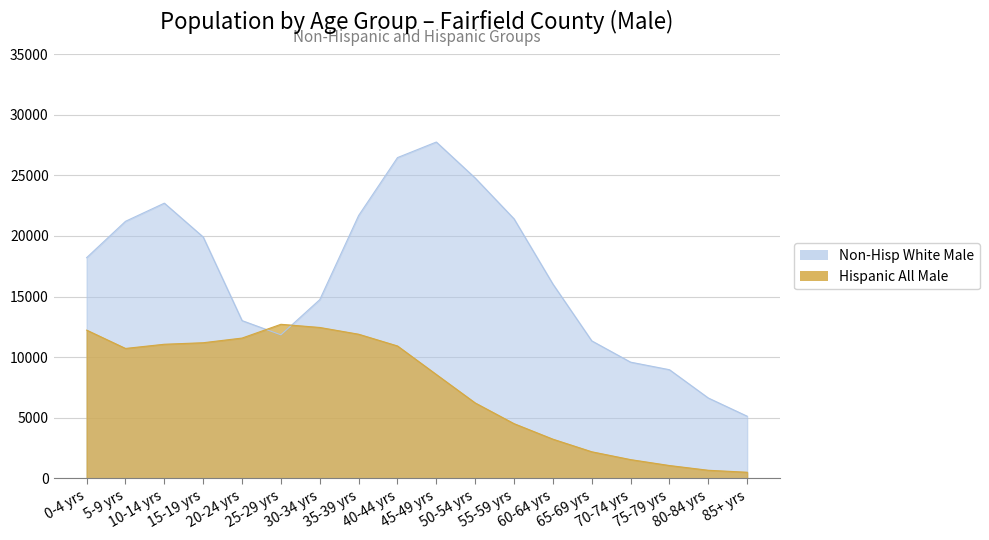

The Non-Hisp Two+ M series shows 103 at 50-54 yrs. True or false?

False